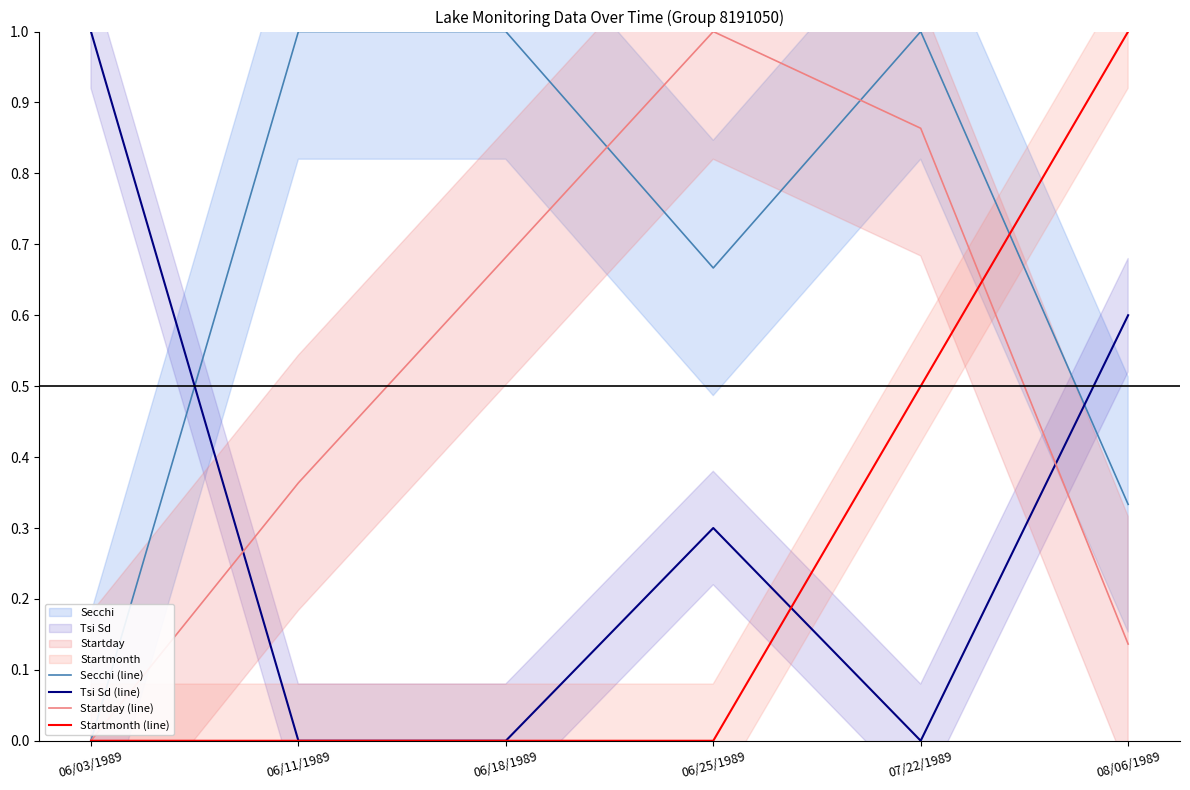

True or false: Secchi (line) has more than 1 interior local peaks.

False